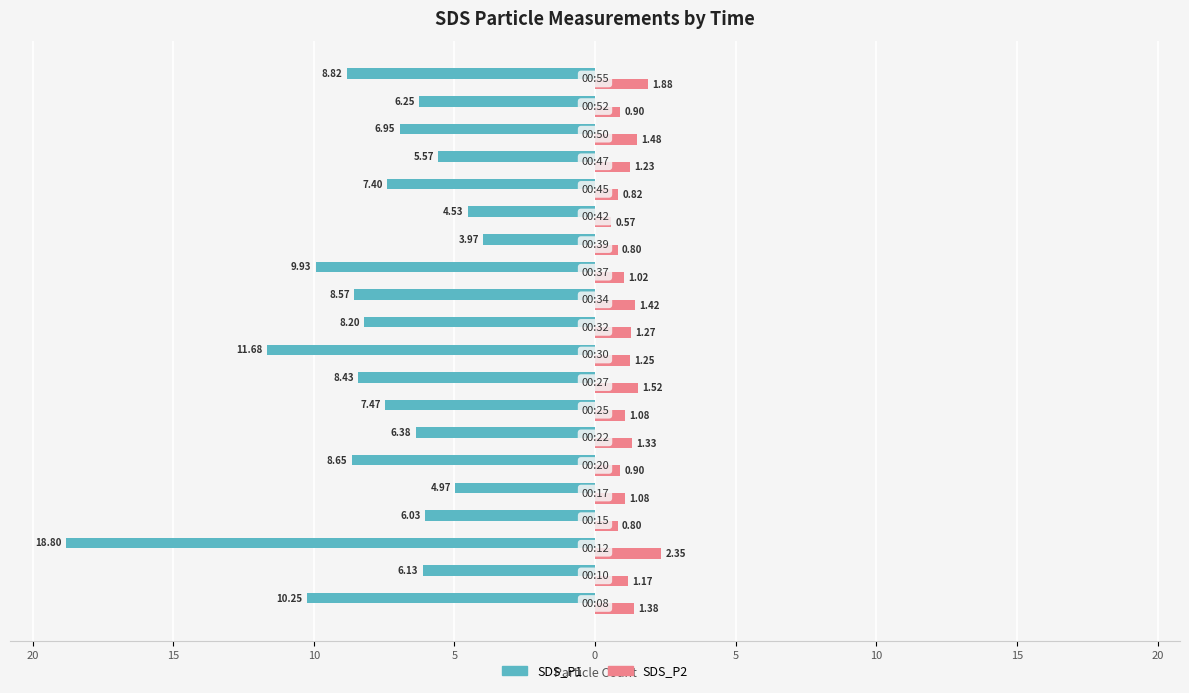

Reading left to right, what are all the values shown in this chart?

SDS_P1: -10.2	-6.1	-18.8	-6.0	-5.0	-8.7	-6.4	-7.5	-8.4	-11.7	-8.2	-8.6	-9.9	-4.0	-4.5	-7.4	-5.6	-7.0	-6.2	-8.8
SDS_P2: 1.4	1.2	2.4	0.8	1.1	0.9	1.3	1.1	1.5	1.2	1.3	1.4	1.0	0.8	0.6	0.8	1.2	1.5	0.9	1.9